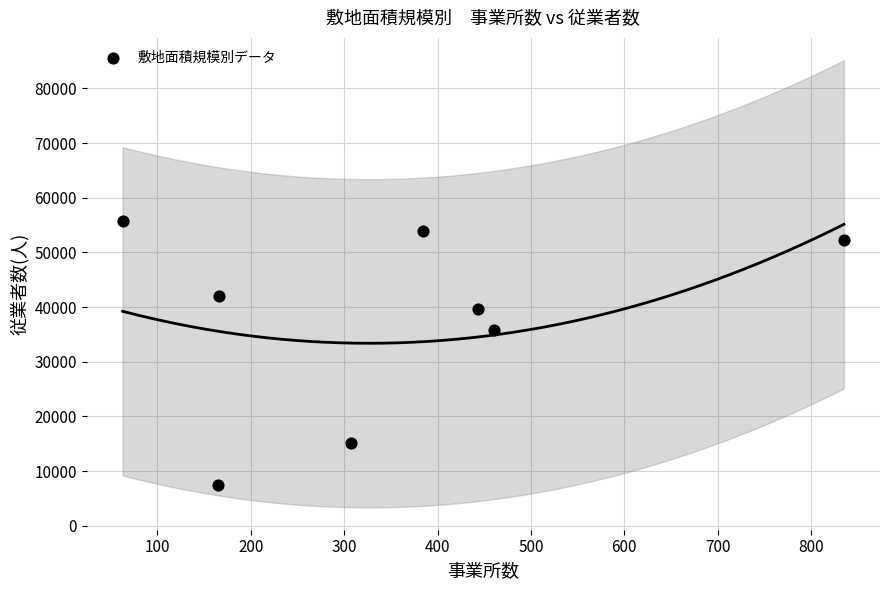

What is the range of Y values (max minus min)?

48200